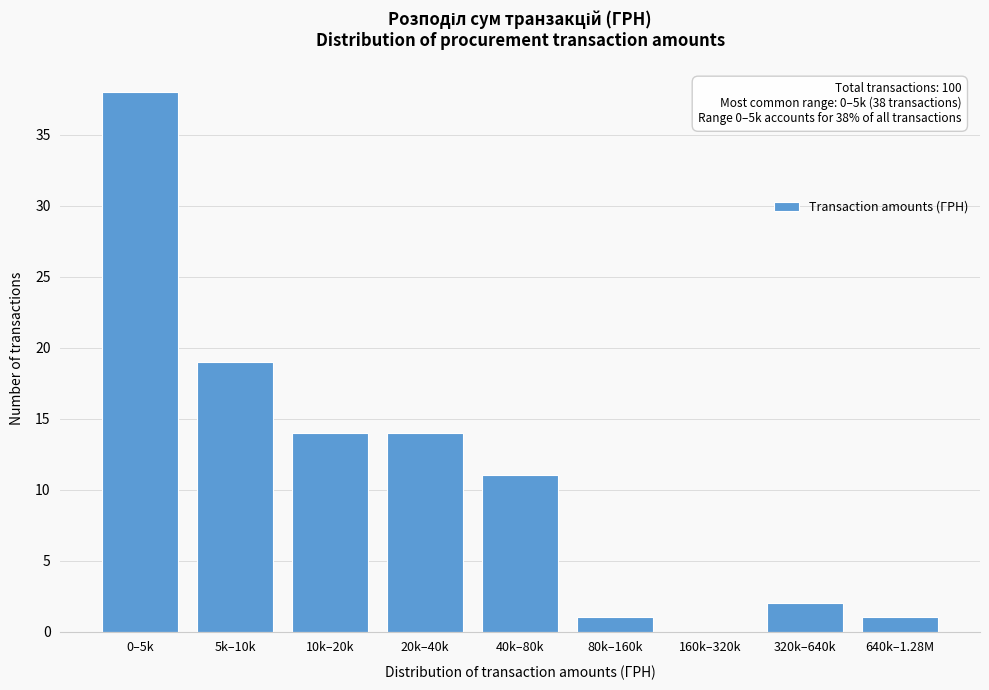

Reading left to right, what are all the values shown in this chart?

0–5k=38	5k–10k=19	10k–20k=14	20k–40k=14	40k–80k=11	80k–160k=1	160k–320k=0	320k–640k=2	640k–1.28M=1